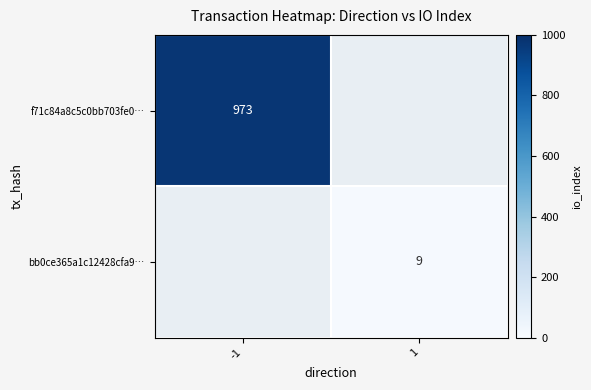

Is the value of bb0ce365a1c12428cfa9… at 1 greater than the value of f71c84a8c5c0bb703fe0… at -1?

No